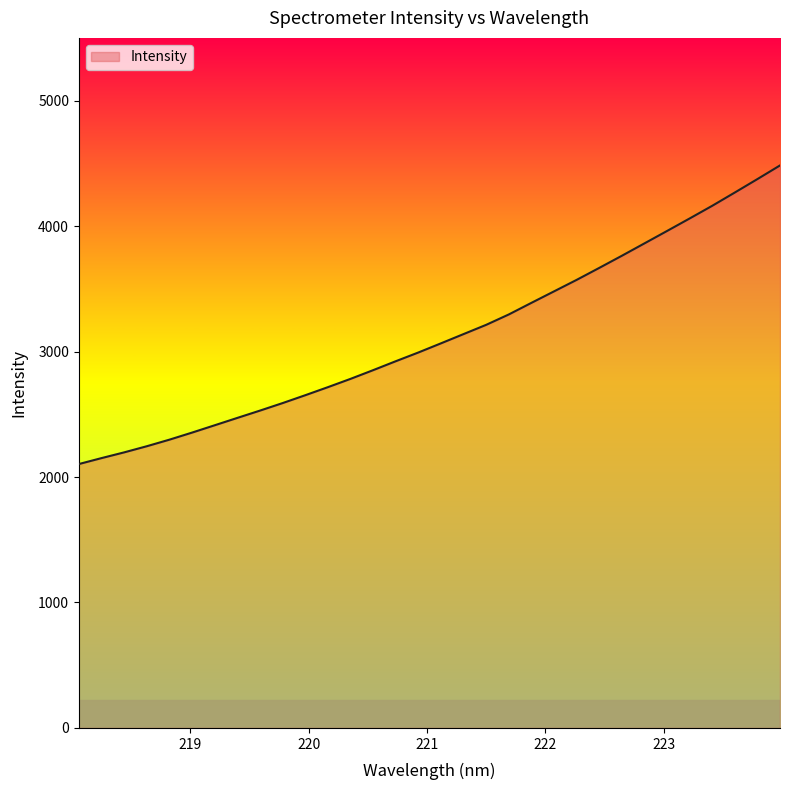

What is the greatest value displayed?

4483.4